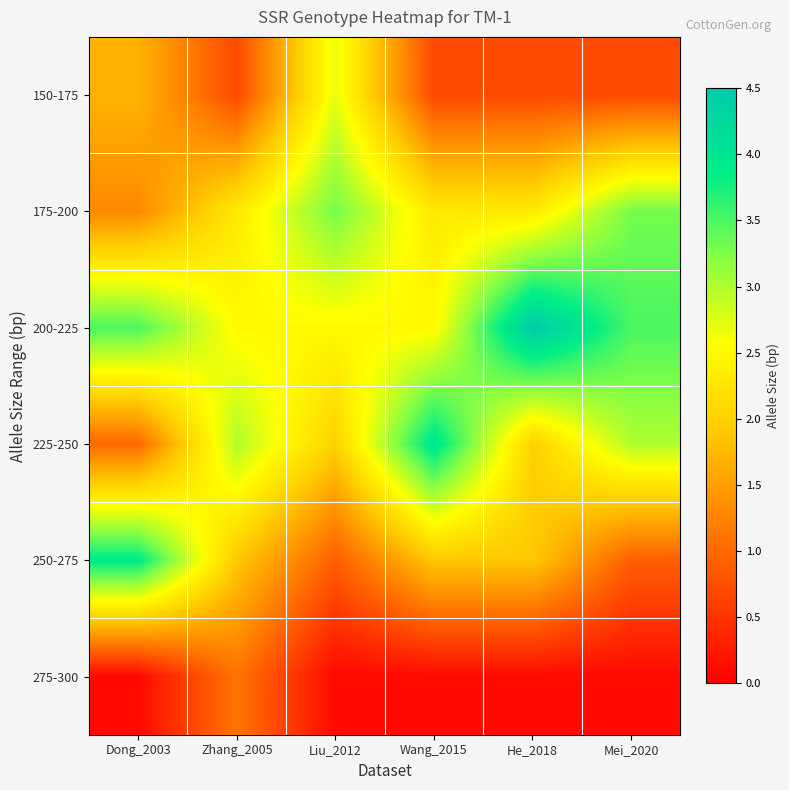

Between Liu_2012 and He_2018, which series saw the biggest shift?

150-175